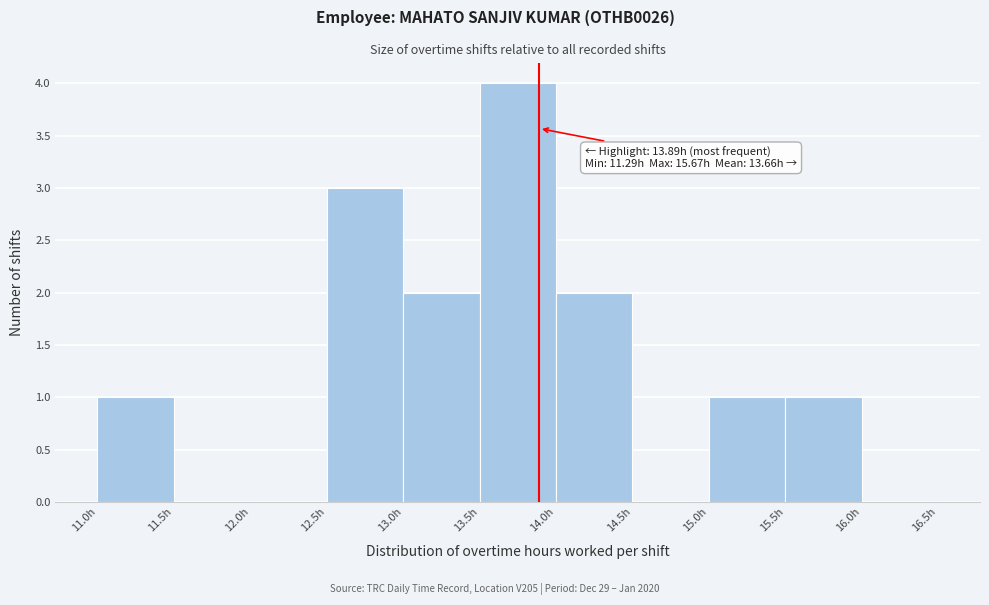

Over which range of the x-axis is the bar tallest?

13.5 to 14.0